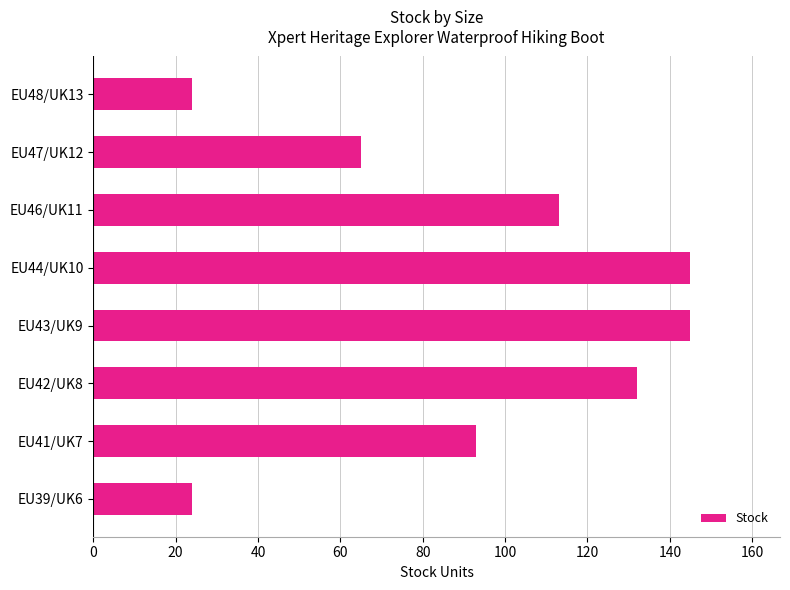

What is the sum of all values?

741